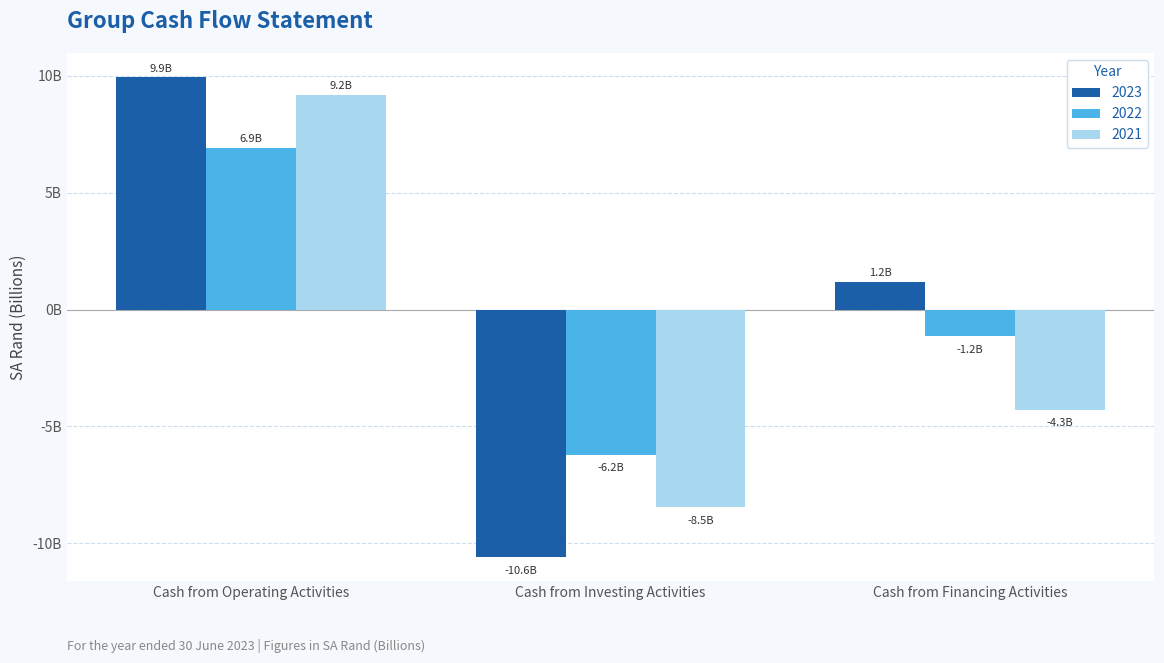

What is the maximum value for 2022?

6.9